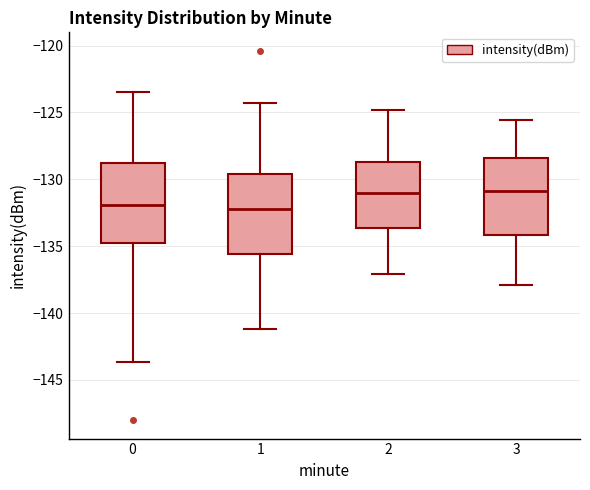

Reading left to right, transcribe this box plot: for each box, give where its median line is, the range the box spans, and where its two whiskers end, as read against the y-axis. The values are not printed on the chart, so give them approximately, as read against the axis.

0: median -132.0, box -135.0 to -129.0, whiskers -143.5 to -123.5
1: median -132.0, box -135.5 to -129.5, whiskers -141.0 to -124.5
2: median -131.0, box -133.5 to -128.5, whiskers -137.0 to -125.0
3: median -131.0, box -134.0 to -128.5, whiskers -138.0 to -125.5